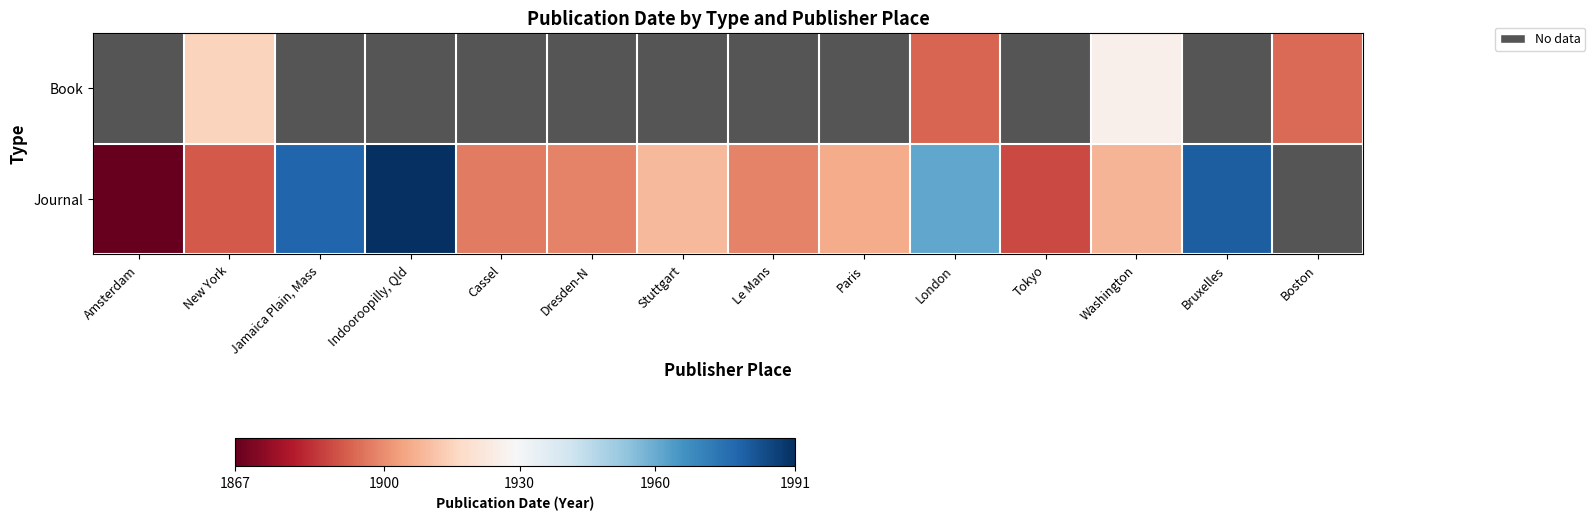

What is the greatest value displayed?

1991